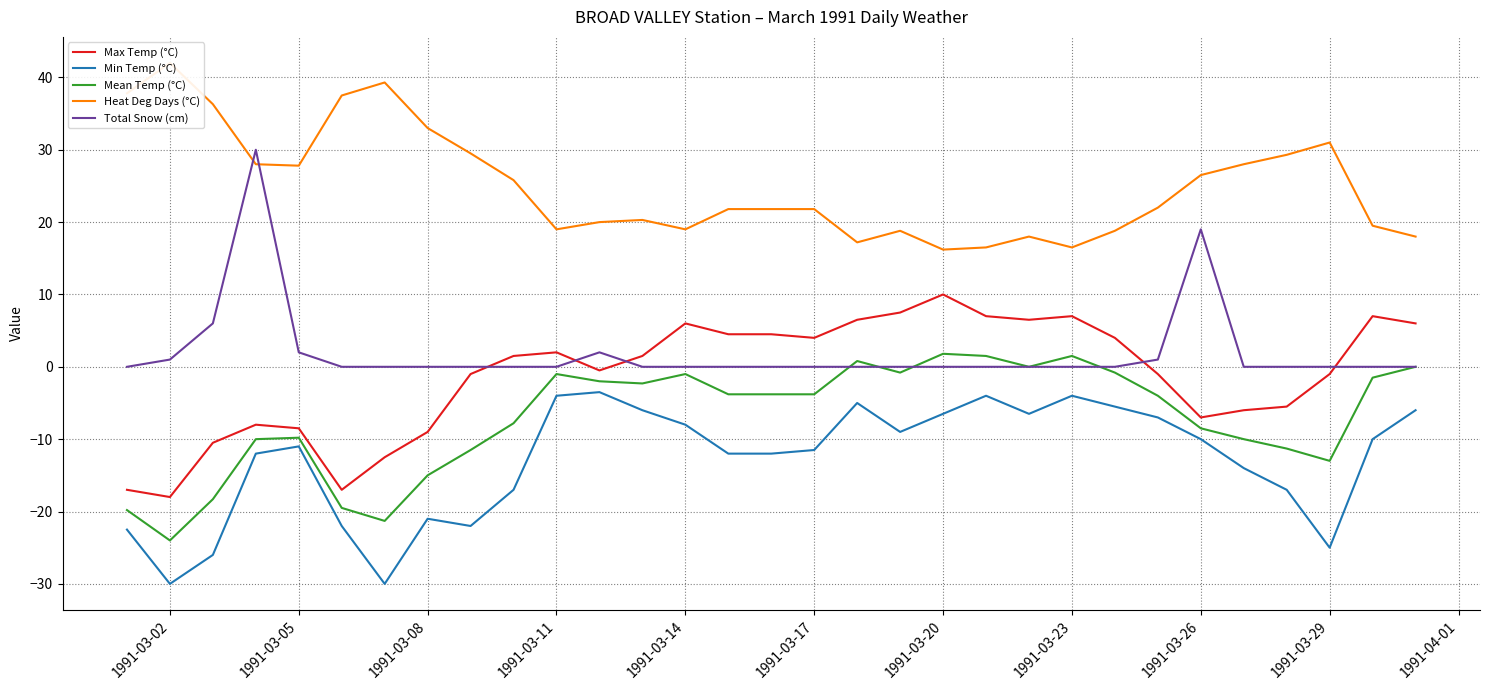

What is the minimum value for Max Temp (°C)?

-18.0